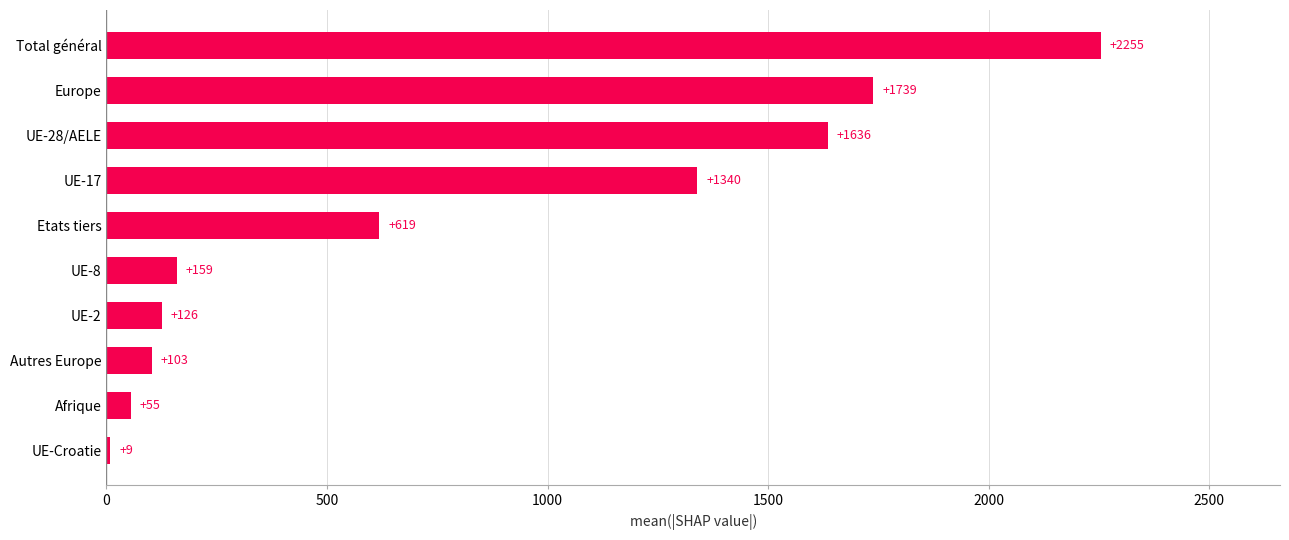

What is the difference between the maximum and minimum values?

2246